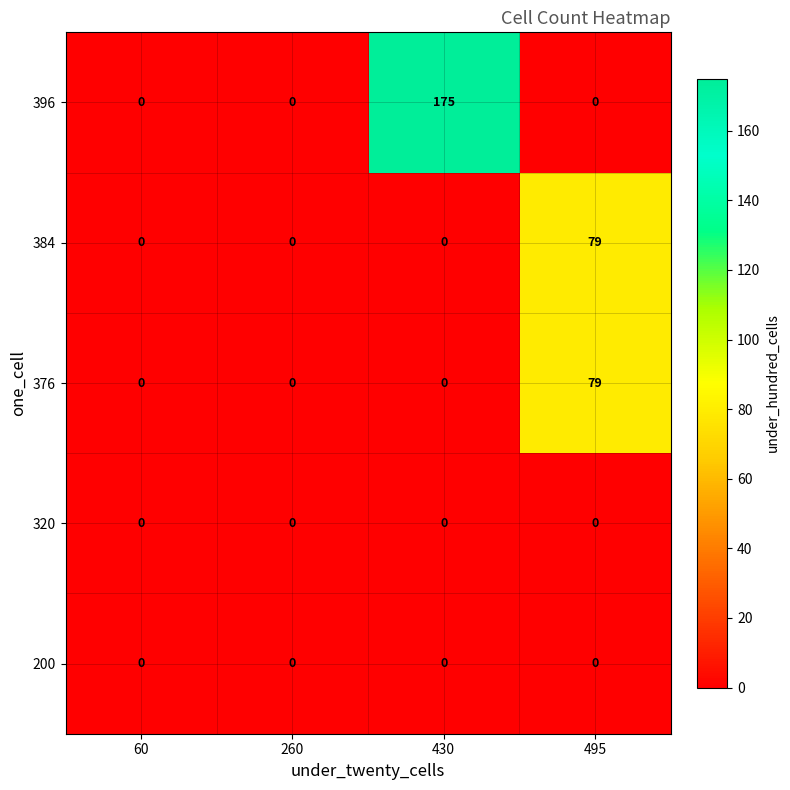

Which series has the largest total across all categories?

396